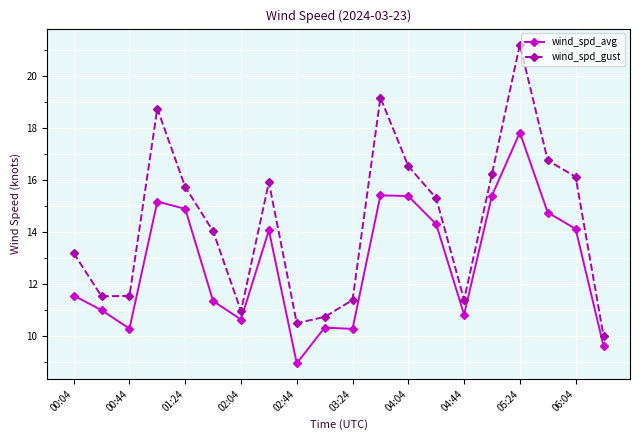

Rank the series by their average value, from lowest to highest.

wind_spd_avg, wind_spd_gust